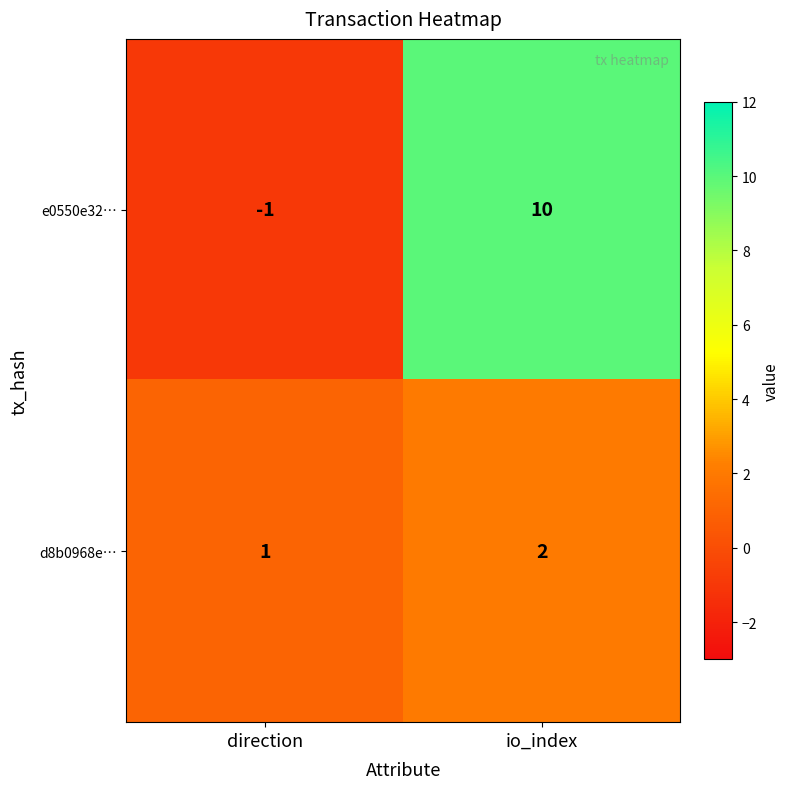

Which series has the largest total across all categories?

e0550e32…